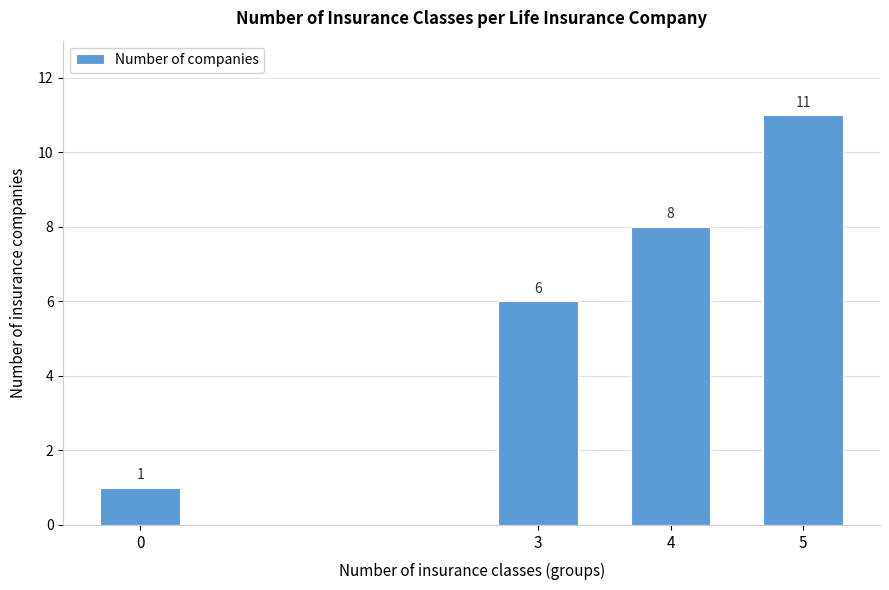

Reading left to right, list all the values displayed in this chart.

1	6	8	11